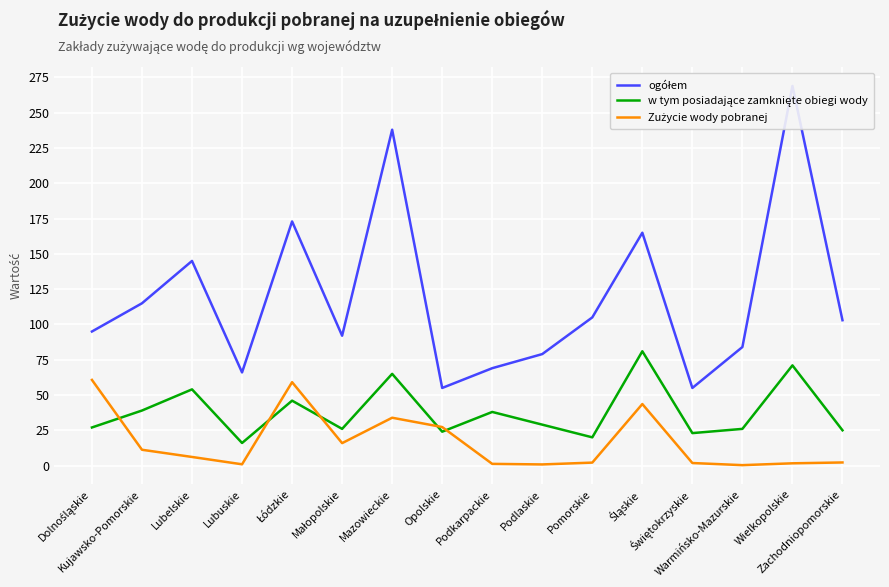

What is the difference between the maximum and second lowest values in the w tym posiadające zamknięte obiegi wody series?

61.0